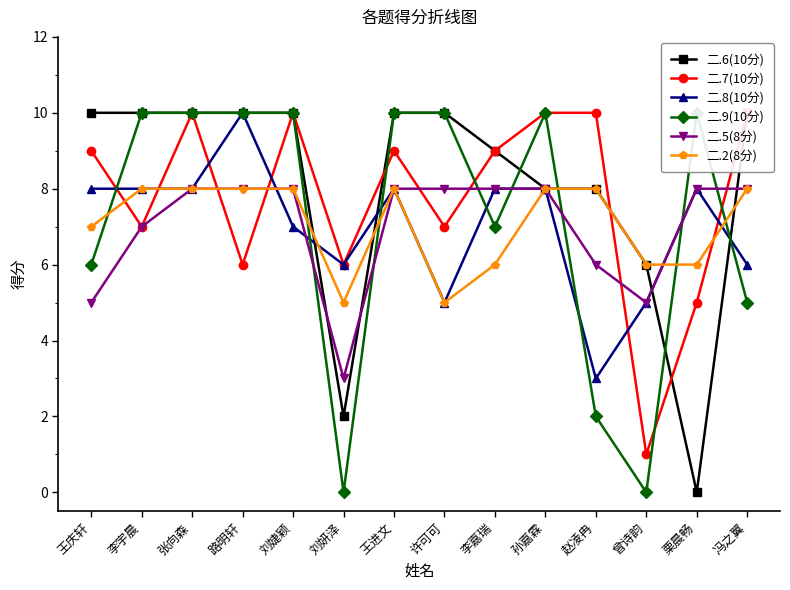

How many 二.8(10分) values are between 6 and 8?

10